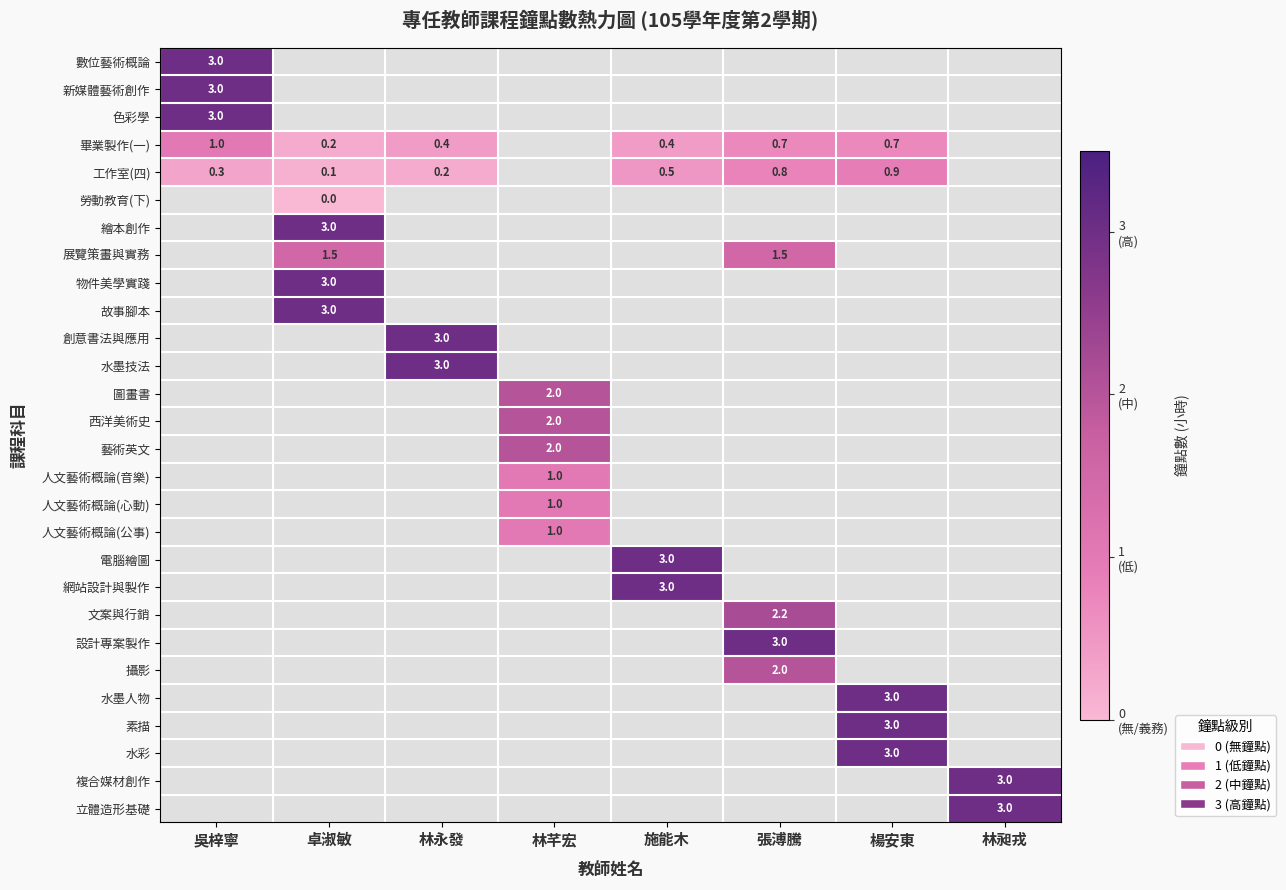

What is the difference between the 畢業製作(一) values at 施能木 and 吳梓寧?

0.6